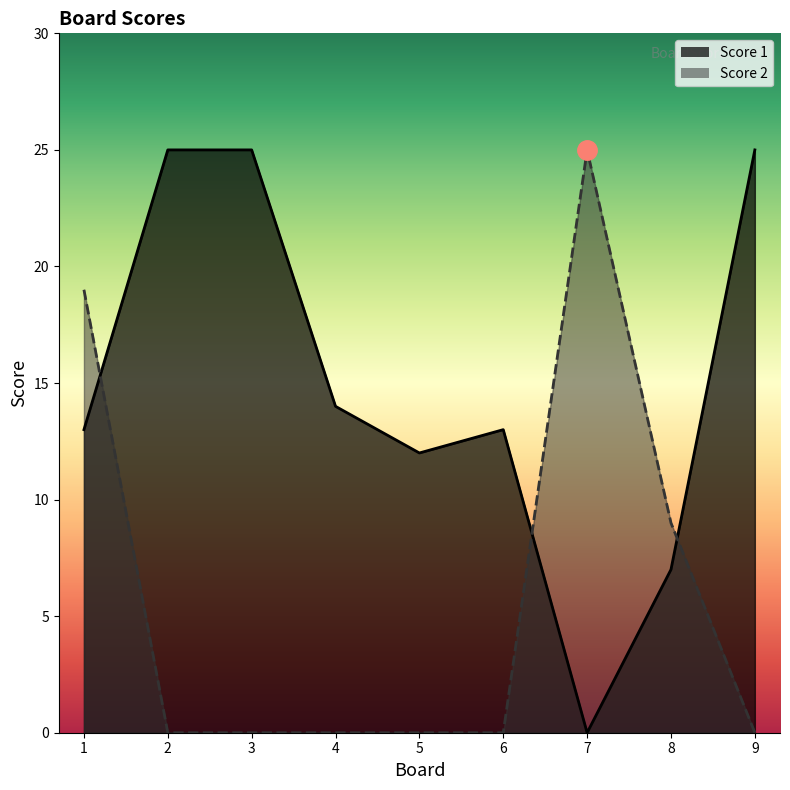

List the series in order of their overall mean, highest first.

Score 1, Score 2